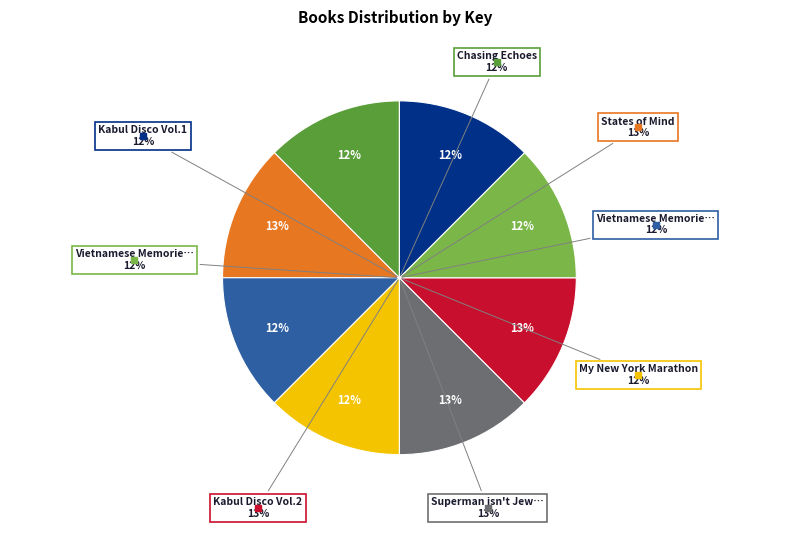

Does States of Mind represent more than half of the total?

No